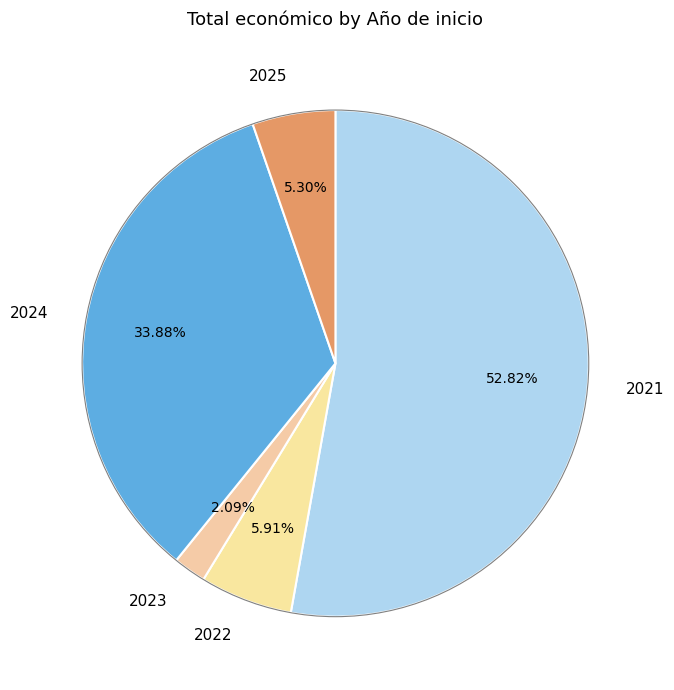

Rank the categories by value from highest to lowest.

2021, 2024, 2022, 2025, 2023